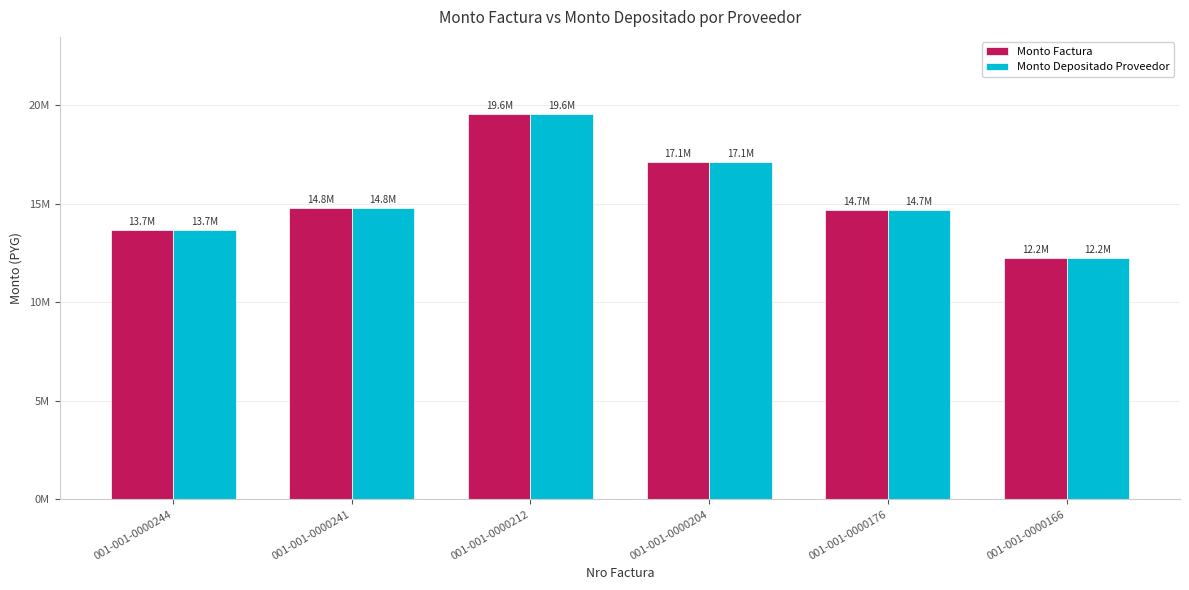

Does the chart contain any negative values?

No